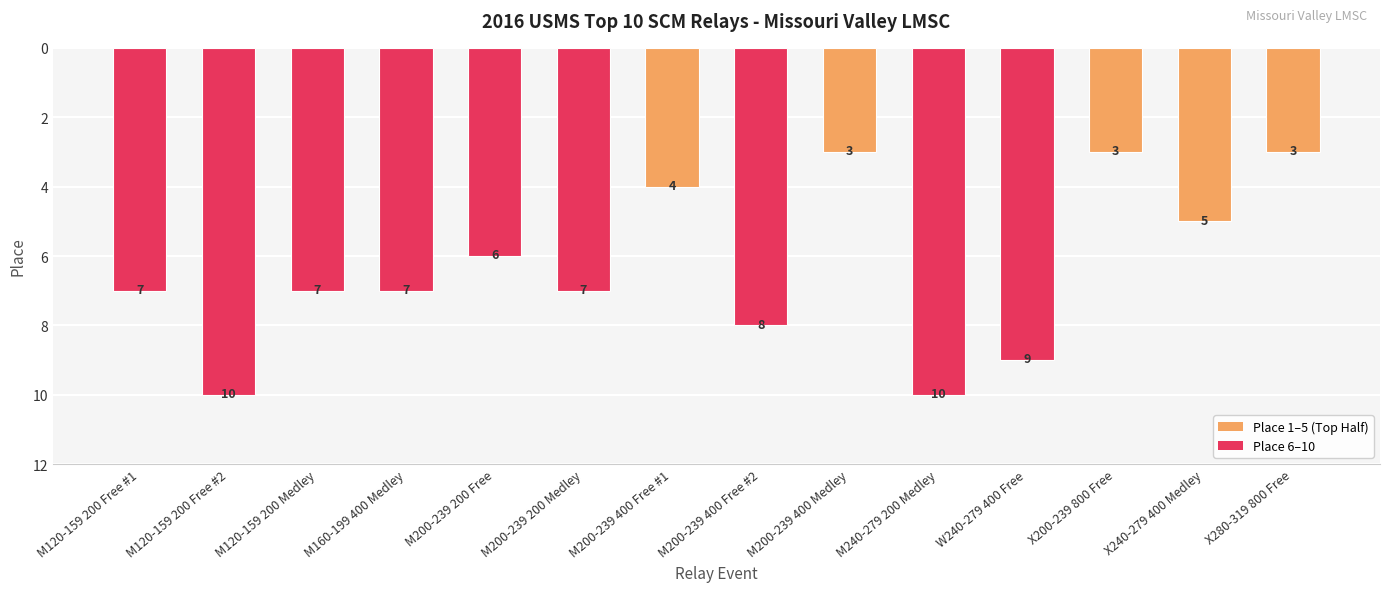

What is the difference between the maximum and second lowest values?

7